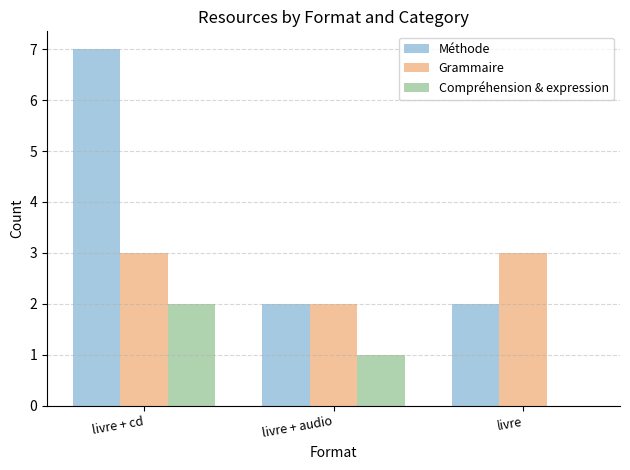

At which category does the chart reach its peak across all series?

livre + cd